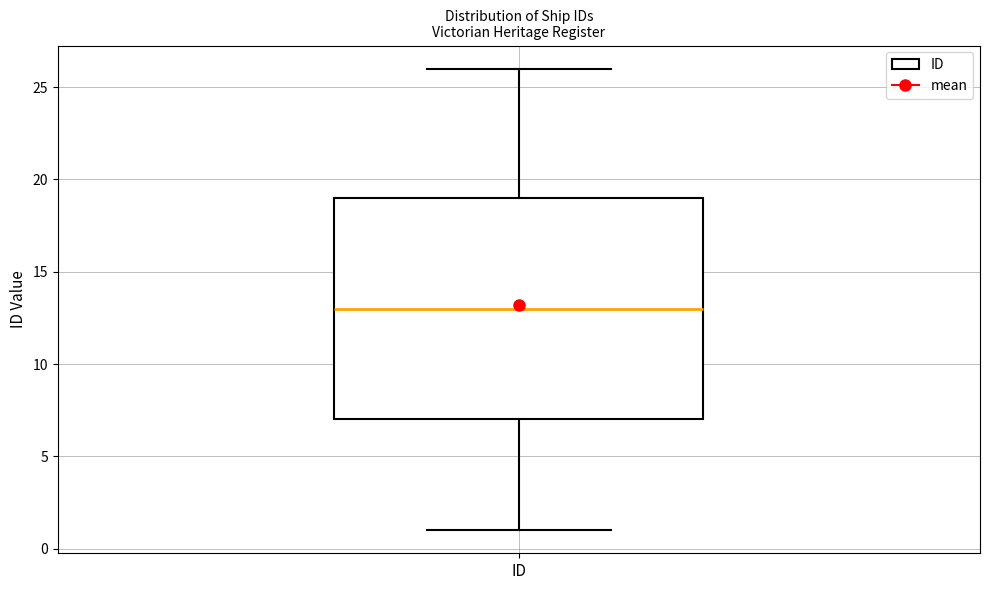

Read this box plot against the y-axis: the position of the median line, the range covered by the box, and the ends of both whiskers. The values are not printed on the chart, so give them approximately, as read against the axis.

median 13, box 7 to 19, whiskers 1 to 26